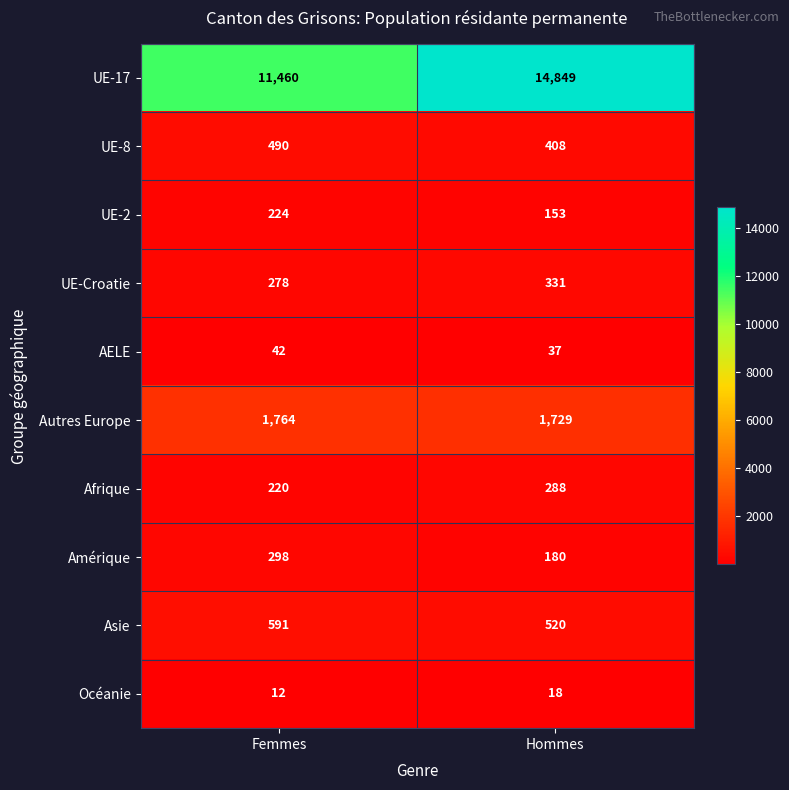

What is the difference between the maximum and minimum values in the UE-17 series?

3389